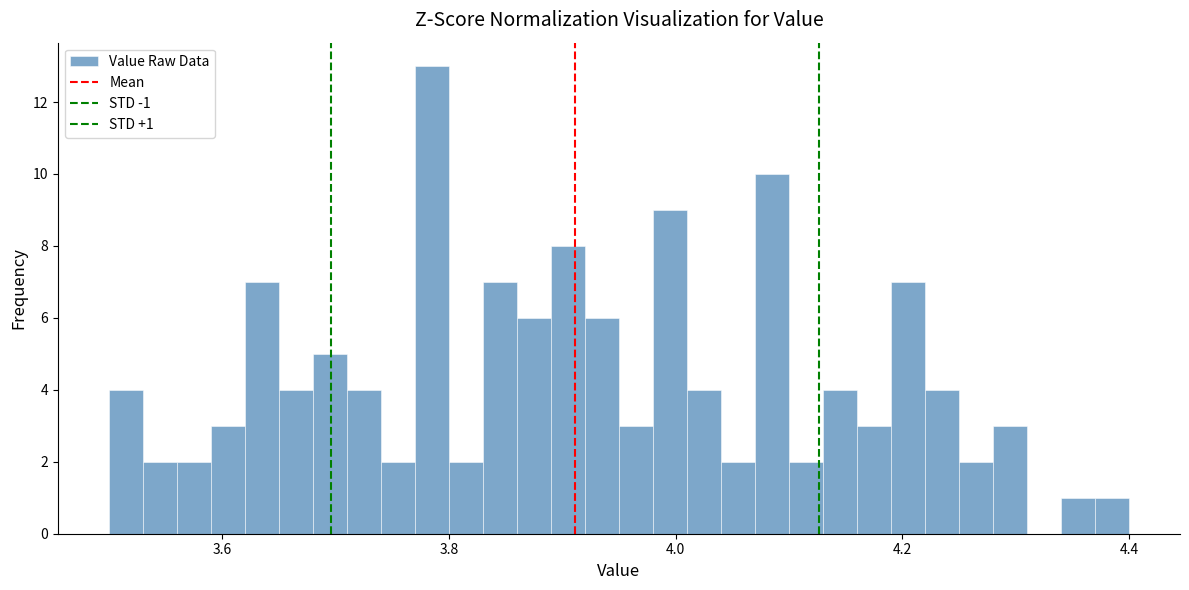

Read against the x-axis, roughly where is the centre of the tallest bar?

3.78